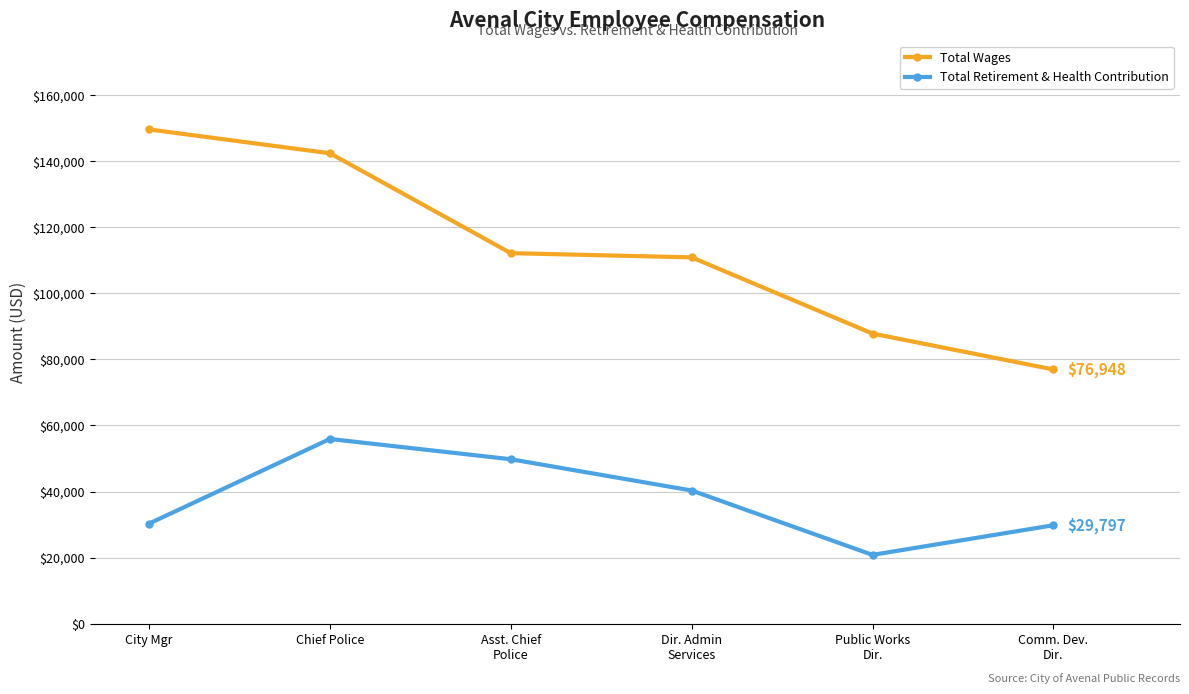

At which category is the sum across all series the highest?

Chief Police